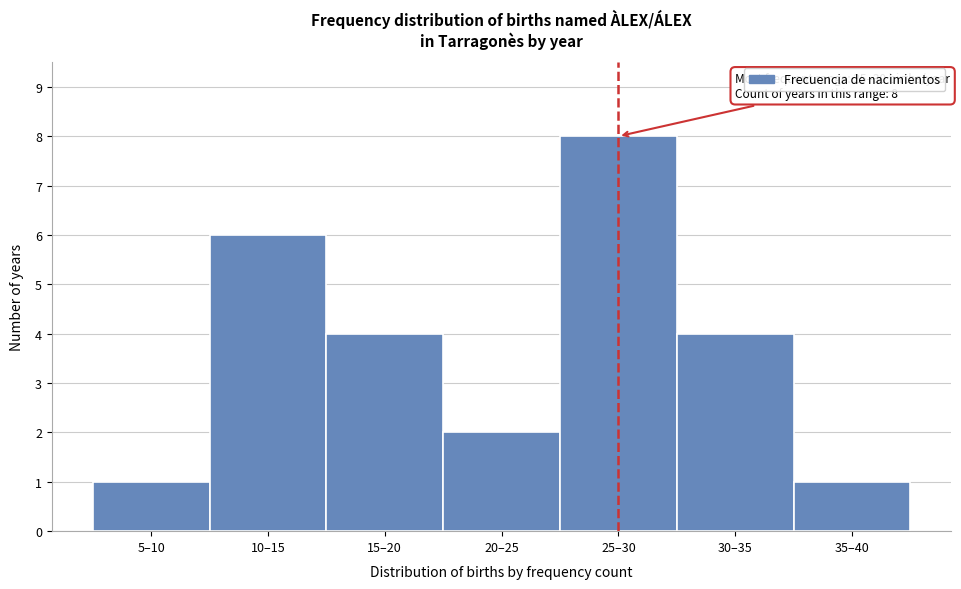

Reading left to right, transcribe all the data shown in this chart.

5–10=1	10–15=6	15–20=4	20–25=2	25–30=8	30–35=4	35–40=1